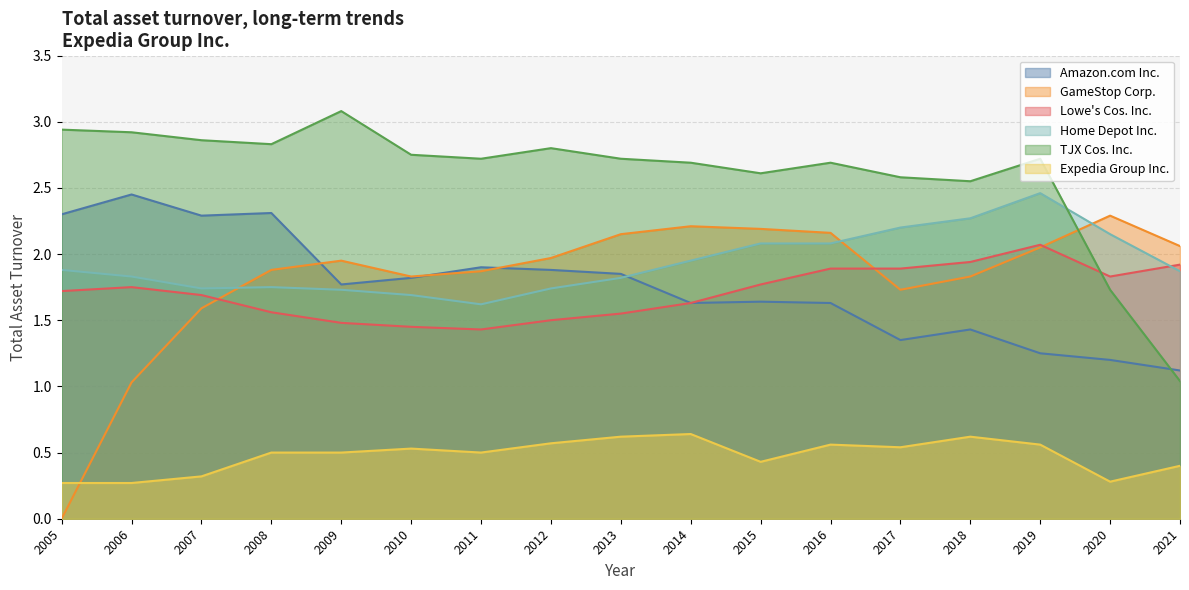

At how many categories does at least one series exceed 0?

17